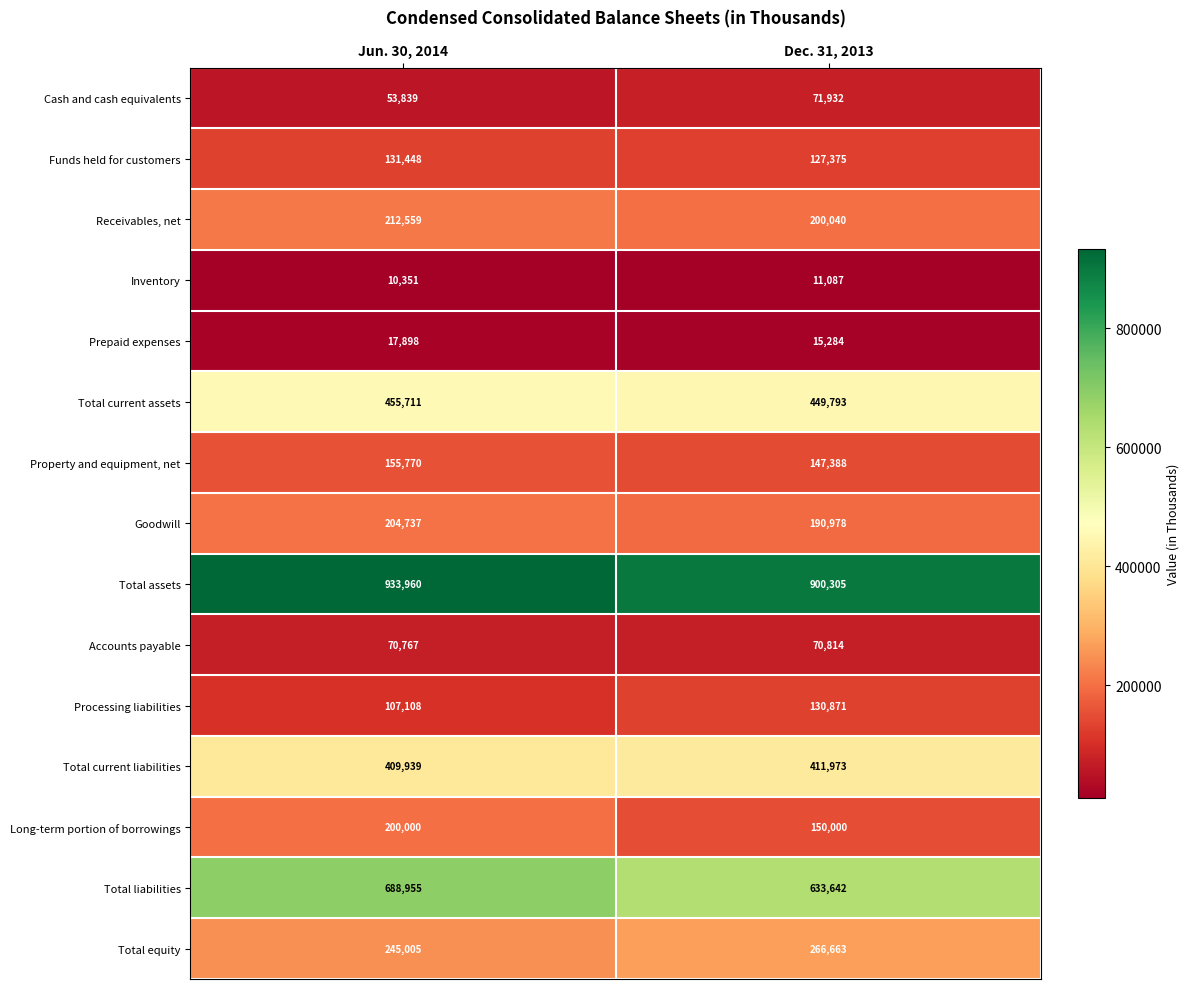

The Funds held for customers series shows 73413 at Dec. 31, 2013. True or false?

False